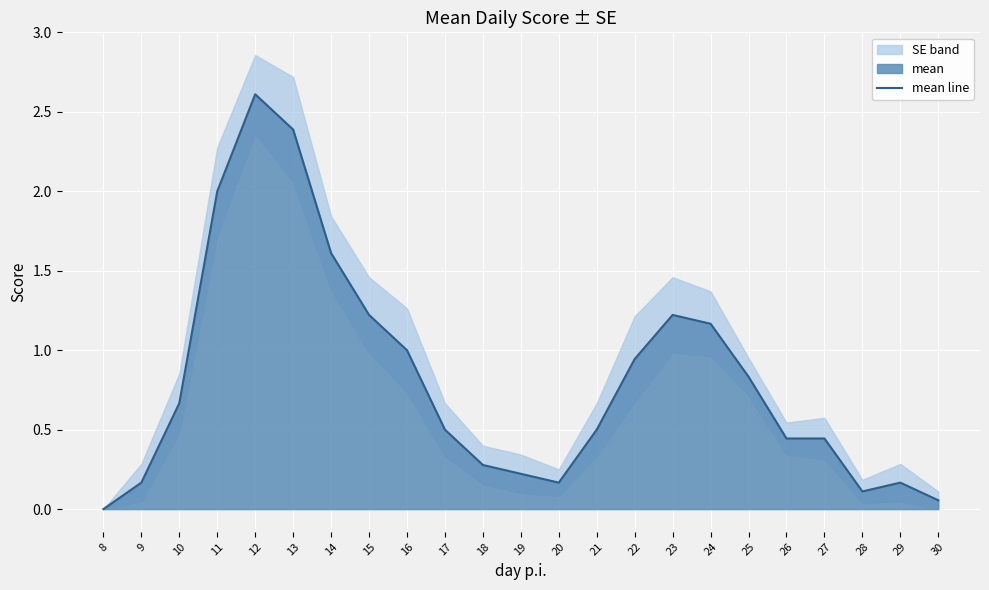

What is the change in value from 8 to 11?

+2.0